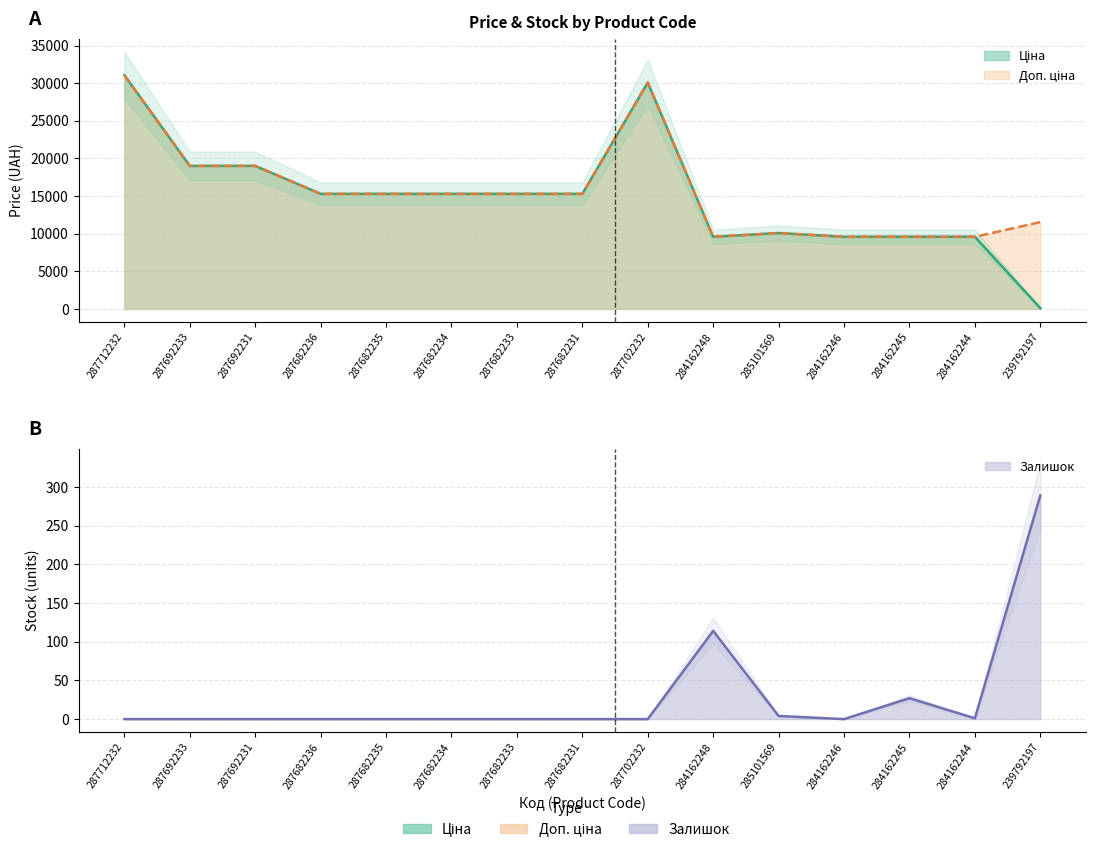

True or false: Ціна and Доп. ціна cross at least once.

False